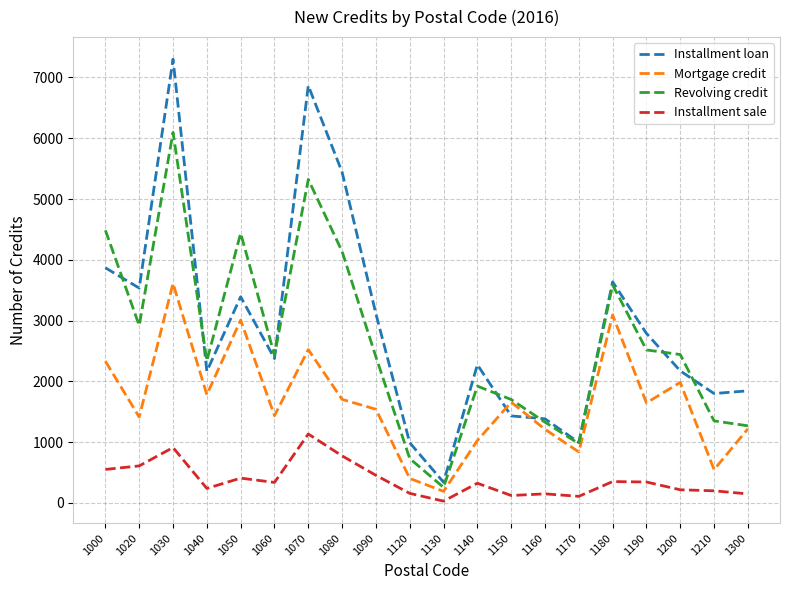

What is the difference between the maximum and minimum values in the Installment sale series?

1105